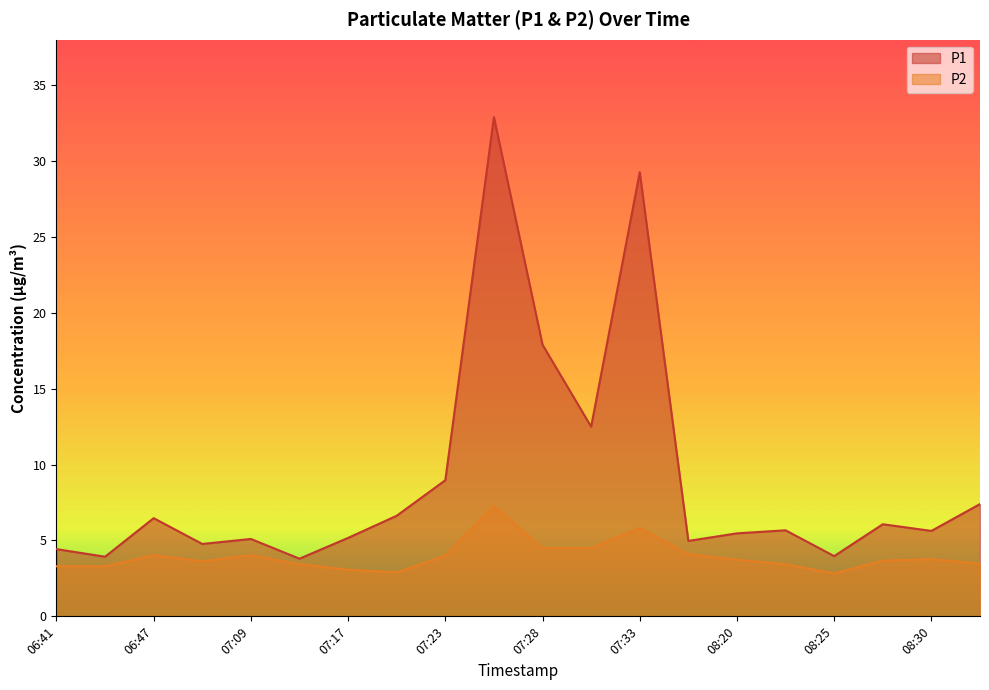

List the series in order of their overall mean, lowest first.

P2, P1